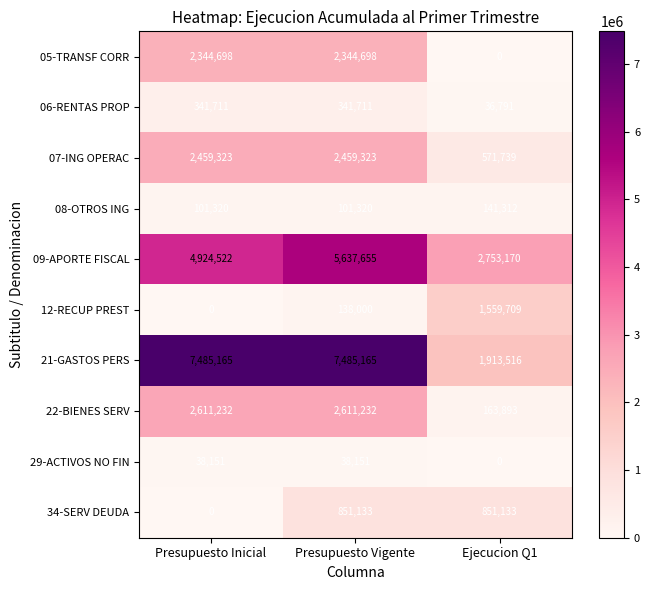

How many series are shown in this chart?

10